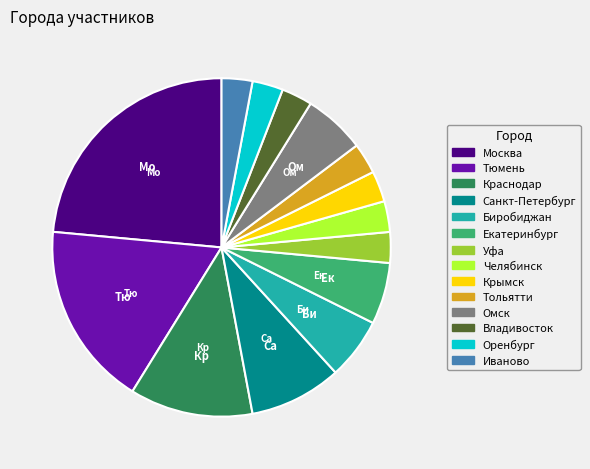

True or false: Челябинск accounts for 3% of the total.

True